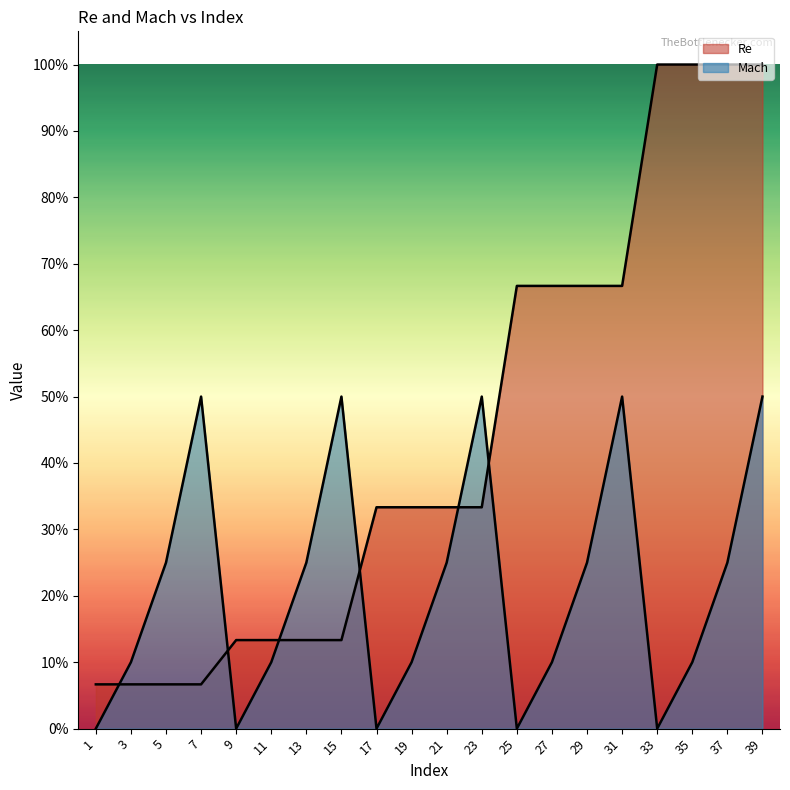

At which category is the sum across all series the highest?

39